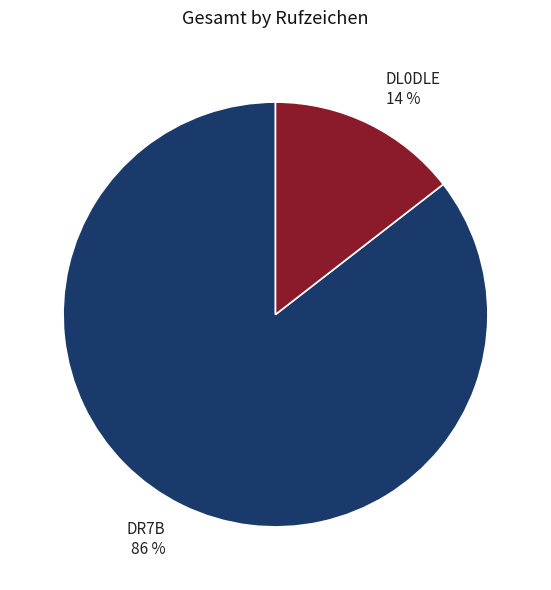

Approximately how many times larger is the value at DL0DLE compared to DR7B?

0.2